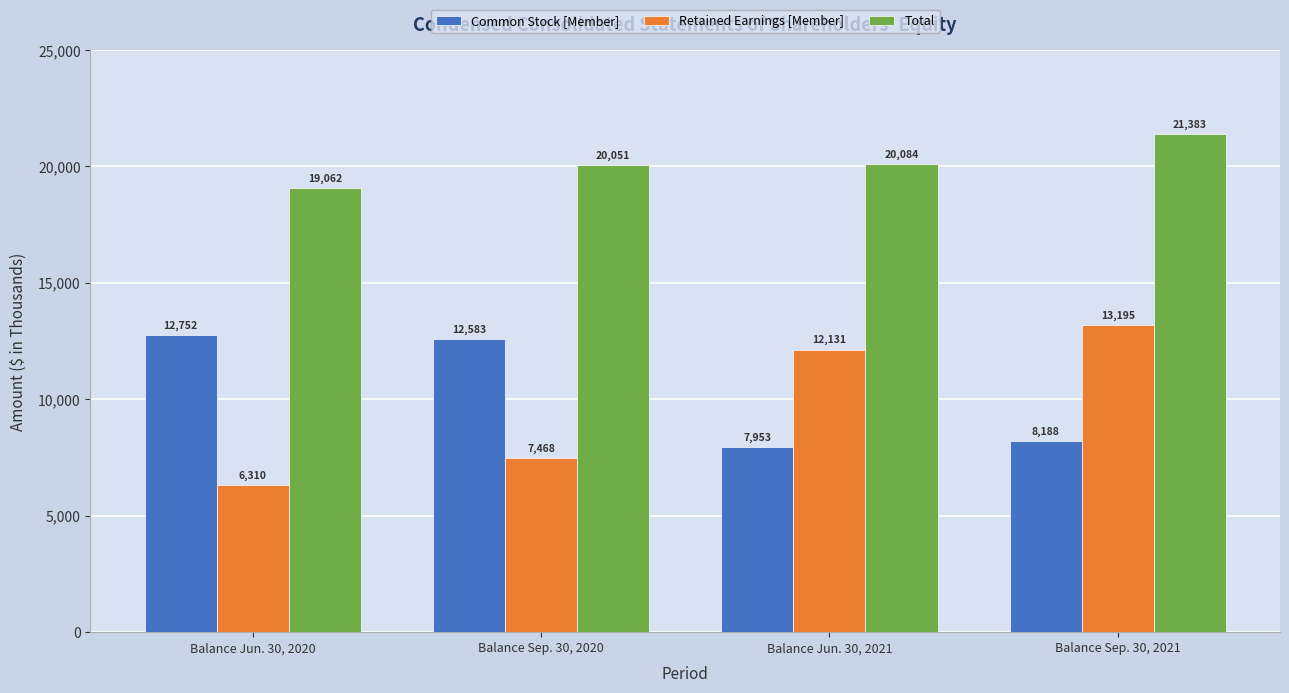

At Balance Sep. 30, 2020, list the series in order from largest to smallest.

Total, Common Stock [Member], Retained Earnings [Member]